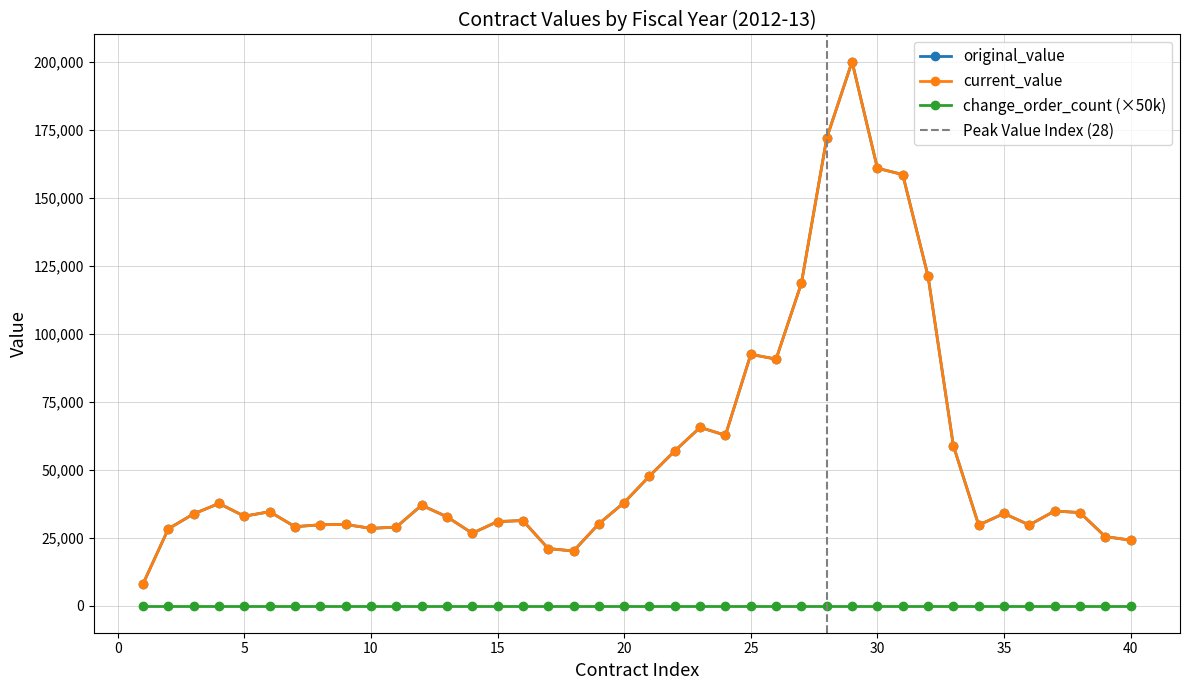

Count the number of data series in this chart.

3